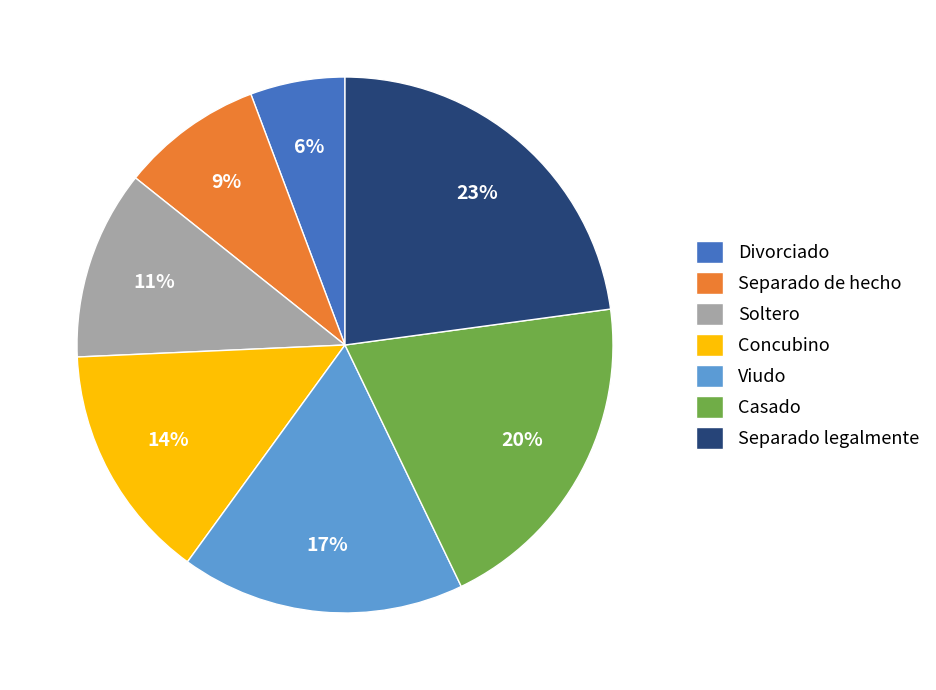

Which category has the biggest portion of the pie?

Separado legalmente